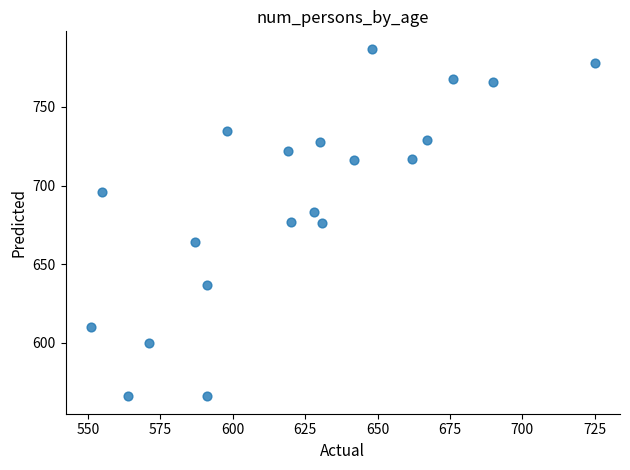

What is the range of X values (max minus min)?

174